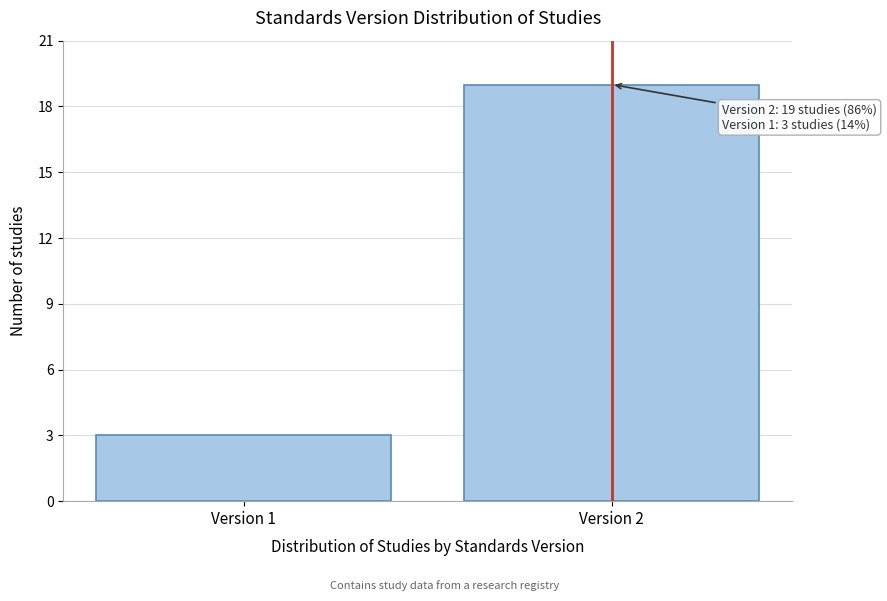

Reading left to right, extract all data points from this chart.

Version 1=3	Version 2=19